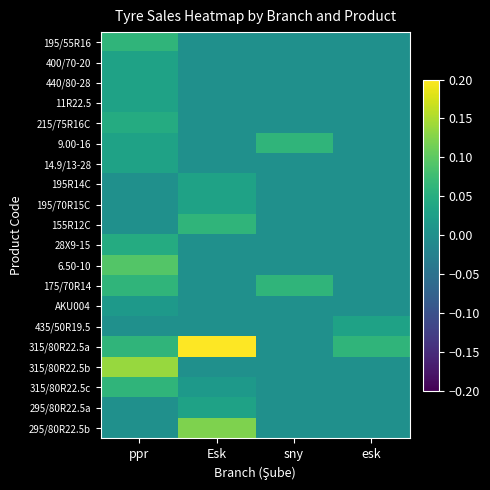

Reading left to right, list all the values displayed in this chart.

195/55R16: ppr=0.1	Esk=0.0	sny=0.0	esk=0.0
400/70-20: ppr=0.0	Esk=0.0	sny=0.0	esk=0.0
440/80-28: ppr=0.0	Esk=0.0	sny=0.0	esk=0.0
11R22.5: ppr=0.0	Esk=0.0	sny=0.0	esk=0.0
215/75R16C: ppr=0.0	Esk=0.0	sny=0.0	esk=0.0
9.00-16: ppr=0.0	Esk=0.0	sny=0.1	esk=0.0
14.9/13-28: ppr=0.0	Esk=0.0	sny=0.0	esk=0.0
195R14C: ppr=0.0	Esk=0.0	sny=0.0	esk=0.0
195/70R15C: ppr=0.0	Esk=0.0	sny=0.0	esk=0.0
155R12C: ppr=0.0	Esk=0.1	sny=0.0	esk=0.0
28X9-15: ppr=0.0	Esk=0.0	sny=0.0	esk=0.0
6.50-10: ppr=0.1	Esk=0.0	sny=0.0	esk=0.0
175/70R14: ppr=0.1	Esk=0.0	sny=0.1	esk=0.0
AKU004: ppr=0.0	Esk=0.0	sny=0.0	esk=0.0
435/50R19.5: ppr=0.0	Esk=0.0	sny=0.0	esk=0.0
315/80R22.5a: ppr=0.1	Esk=0.2	sny=0.0	esk=0.1
315/80R22.5b: ppr=0.1	Esk=0.0	sny=0.0	esk=0.0
315/80R22.5c: ppr=0.1	Esk=0.0	sny=0.0	esk=0.0
295/80R22.5a: ppr=0.0	Esk=0.0	sny=0.0	esk=0.0
295/80R22.5b: ppr=0.0	Esk=0.1	sny=0.0	esk=0.0